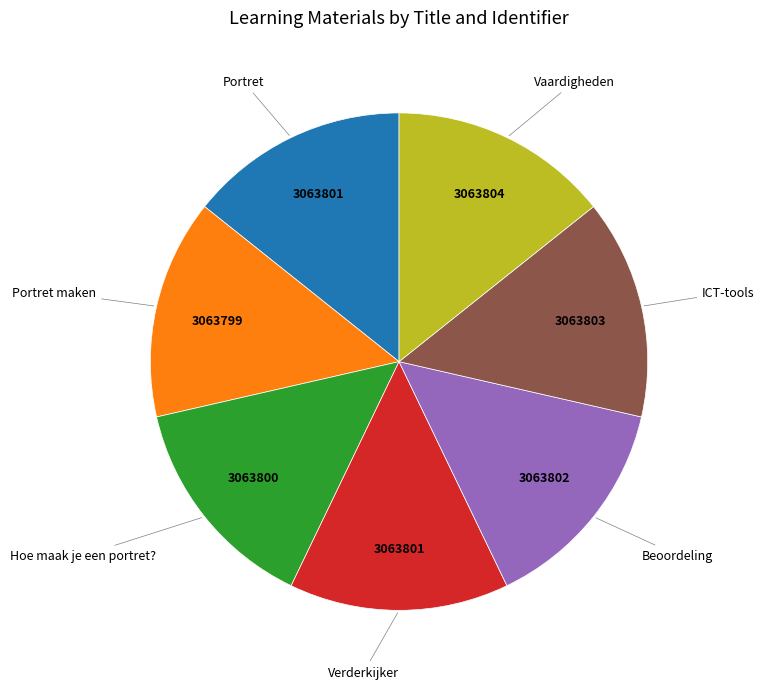

True or false: Portret accounts for 14% of the total.

True